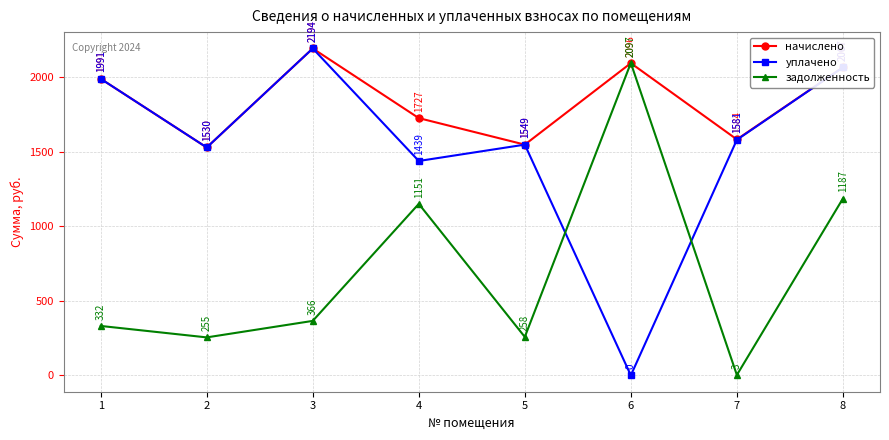

What is the sum of all уплачено values?

12350.1